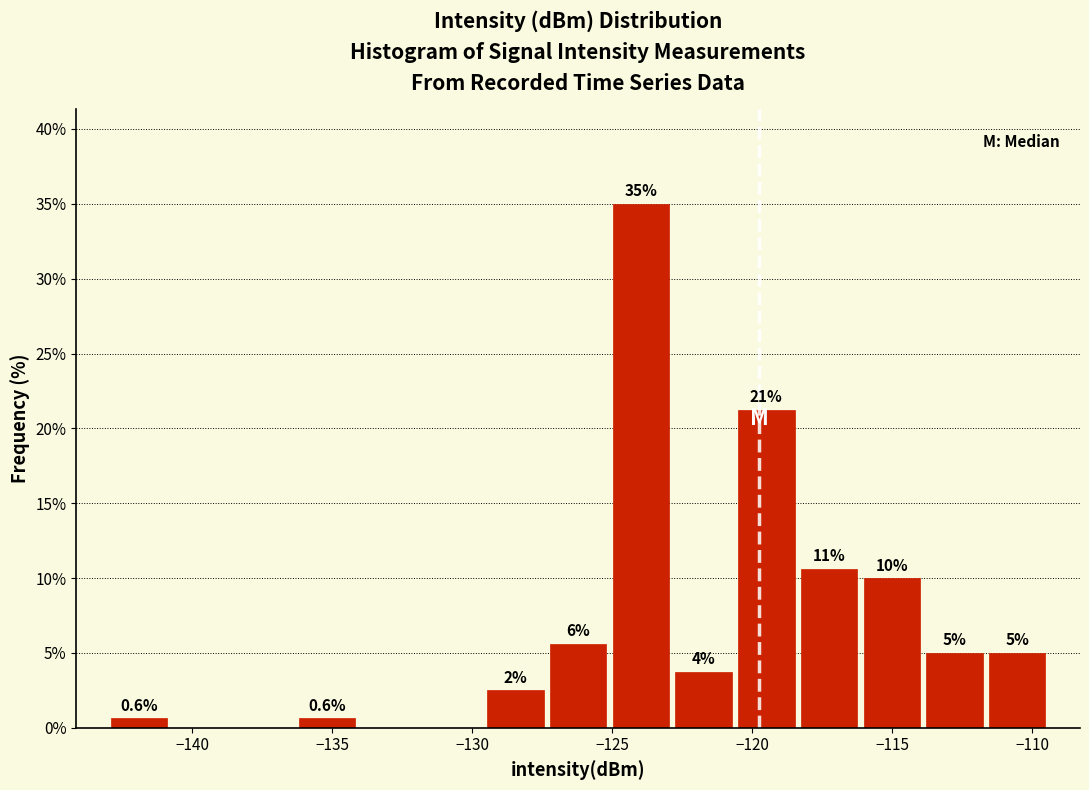

Over which range of the x-axis is the bar tallest?

-125.0 to -123.0